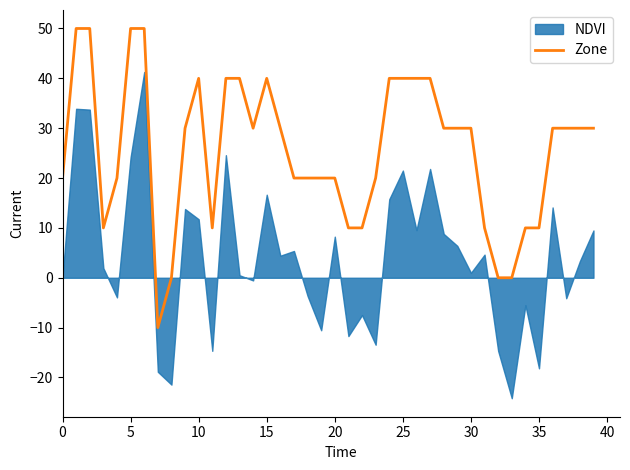

How many data points are above 30?

12